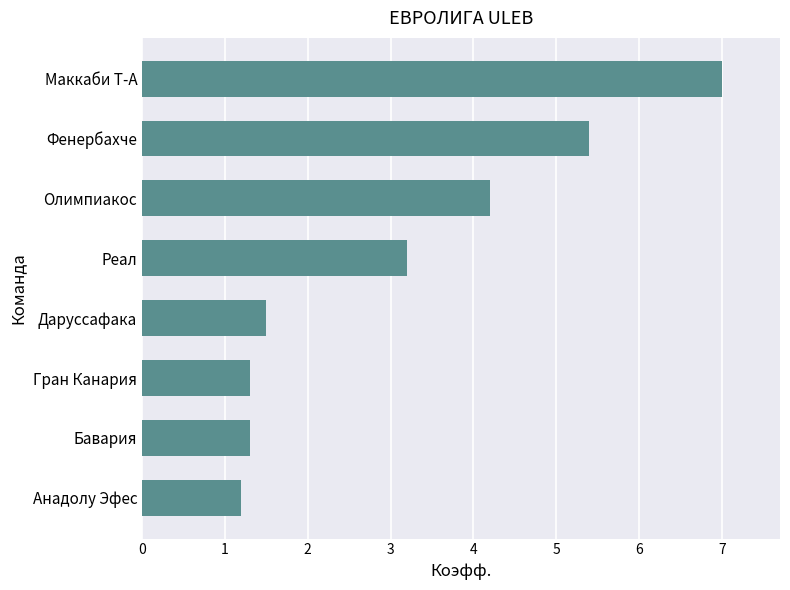

At which label is the value closest to 4?

Олимпиакос